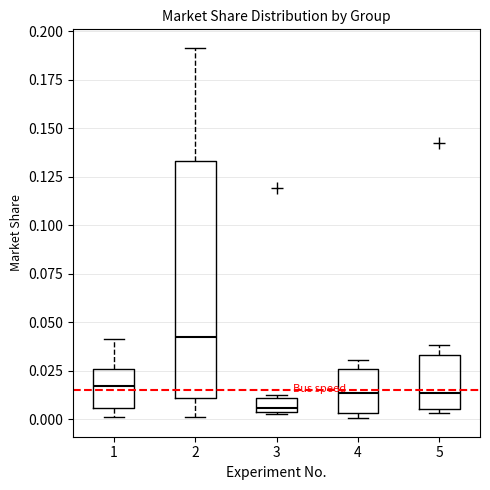

Where is the lower edge of the box at x = 3 on the y-axis? The values are not printed on the chart, so give them approximately, as read against the axis.

0.005